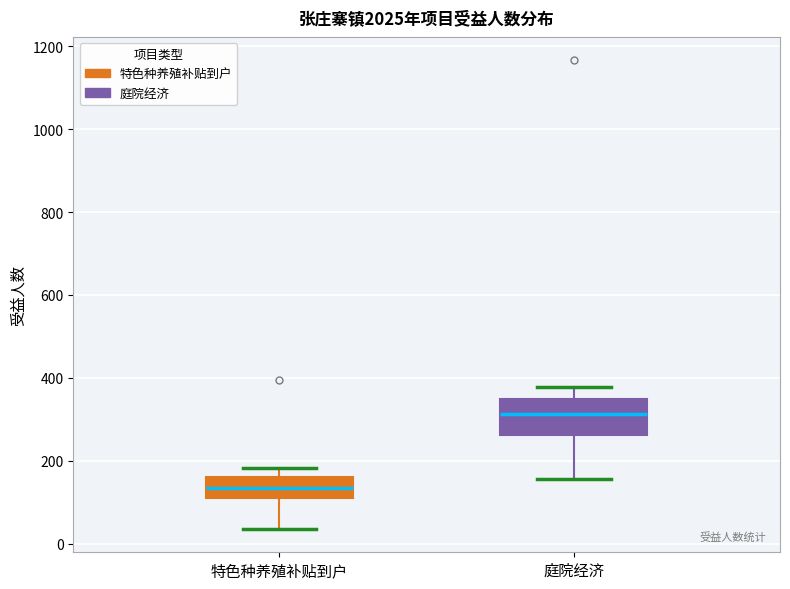

Reading left to right, transcribe this box plot: for each box, give where its median line is, the range the box spans, and where its two whiskers end, as read against the y-axis. The values are not printed on the chart, so give them approximately, as read against the axis.

特色种养殖补贴到户: median 140, box 100 to 160, whiskers 40 to 180
庭院经济: median 320, box 260 to 360, whiskers 160 to 380